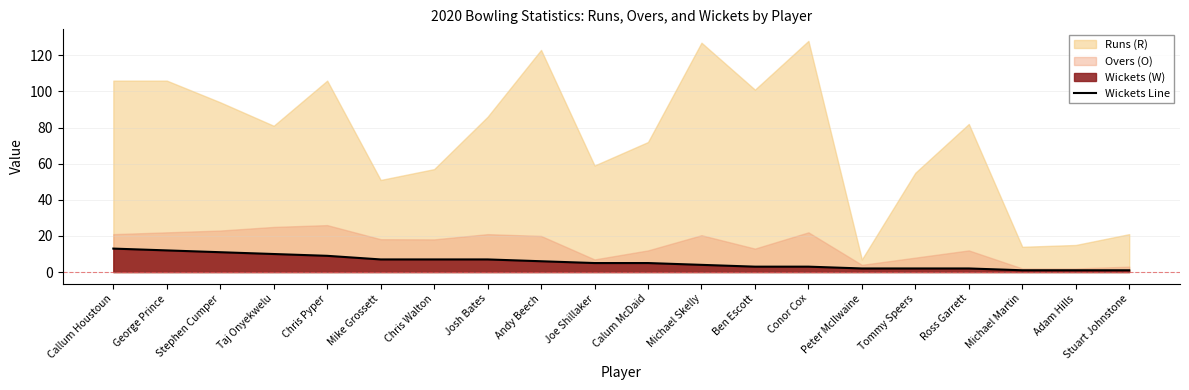

What is the label of the 18th point from the left?

Michael Martin